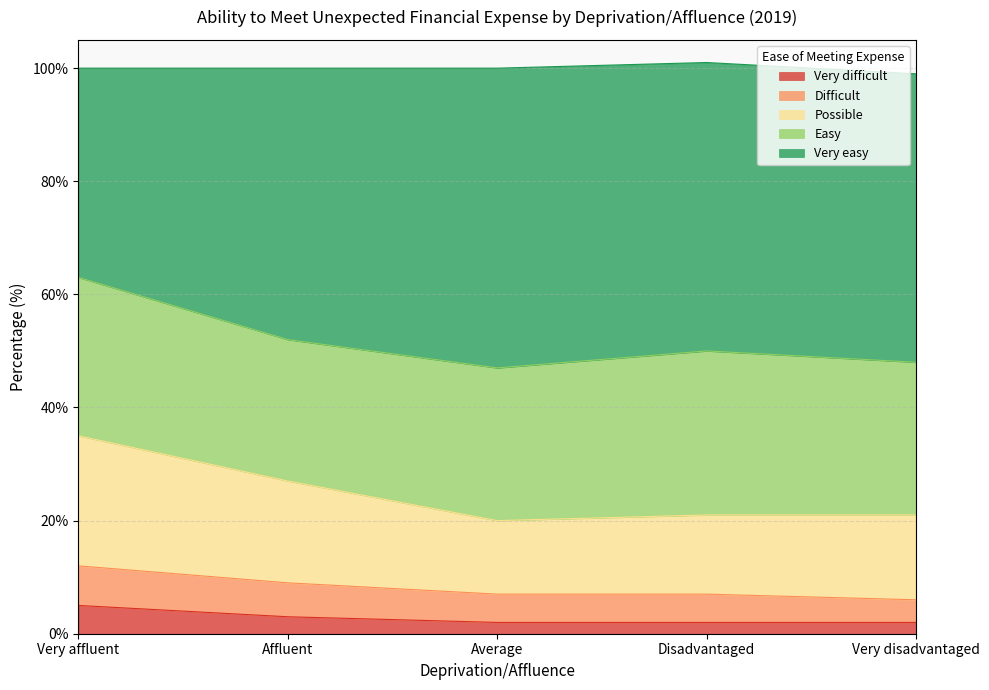

The value of Very difficult at Disadvantaged is 3. True or false?

False